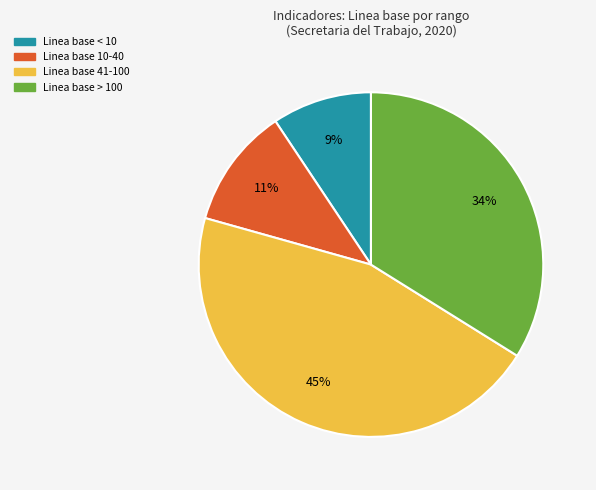

Does any single category account for the majority?

No